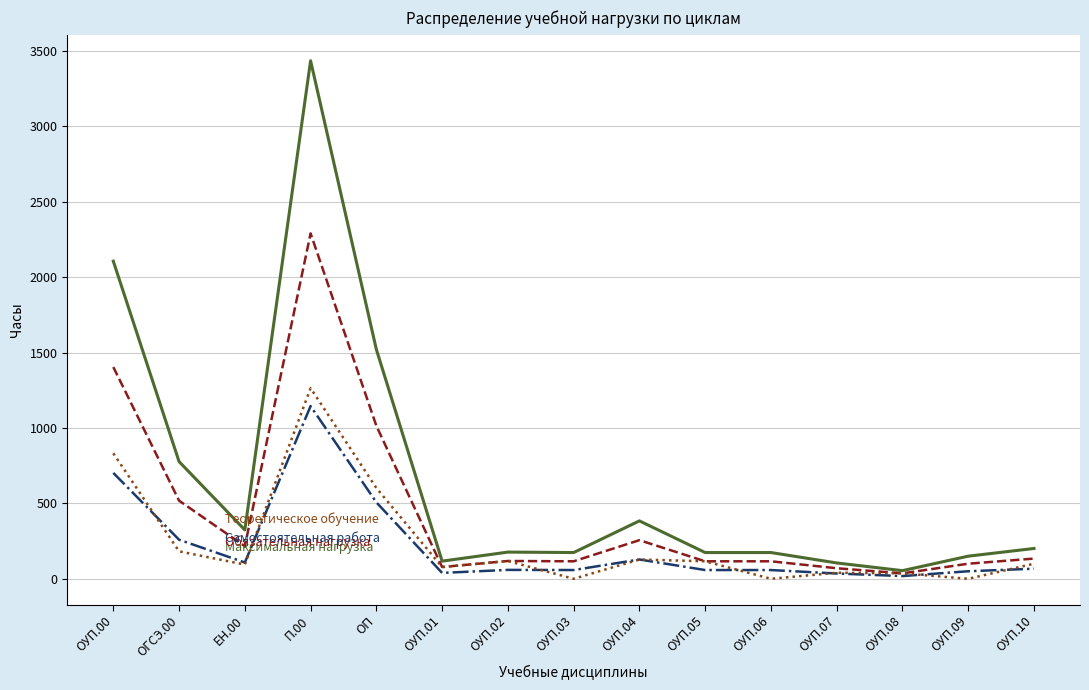

What is the greatest value displayed?

3435